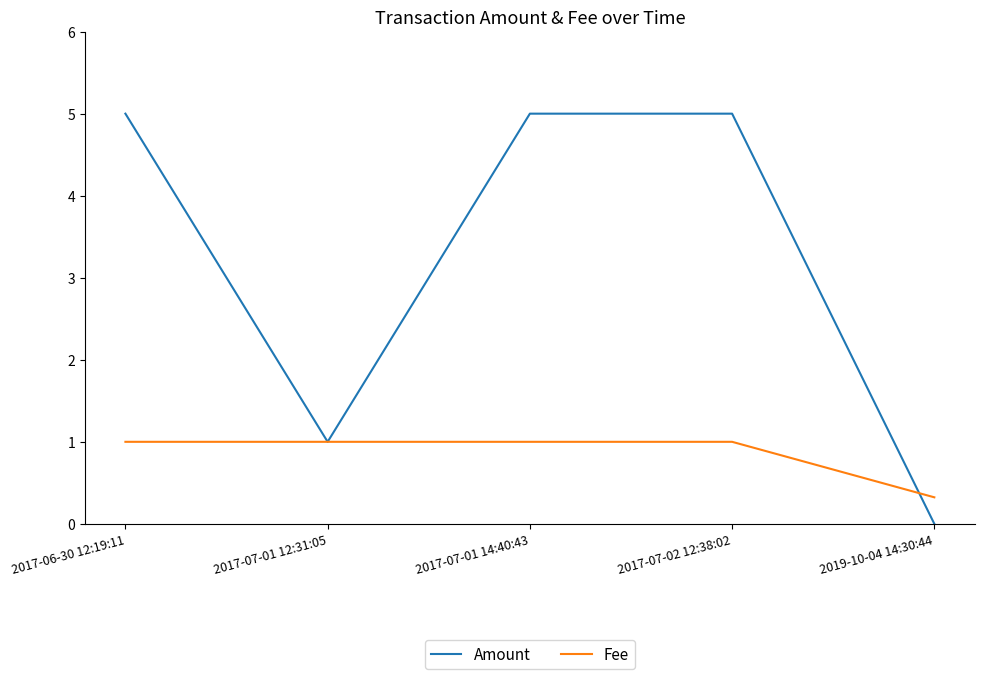

Where is Amount nearest to the value 2?

2017-07-01 12:31:05